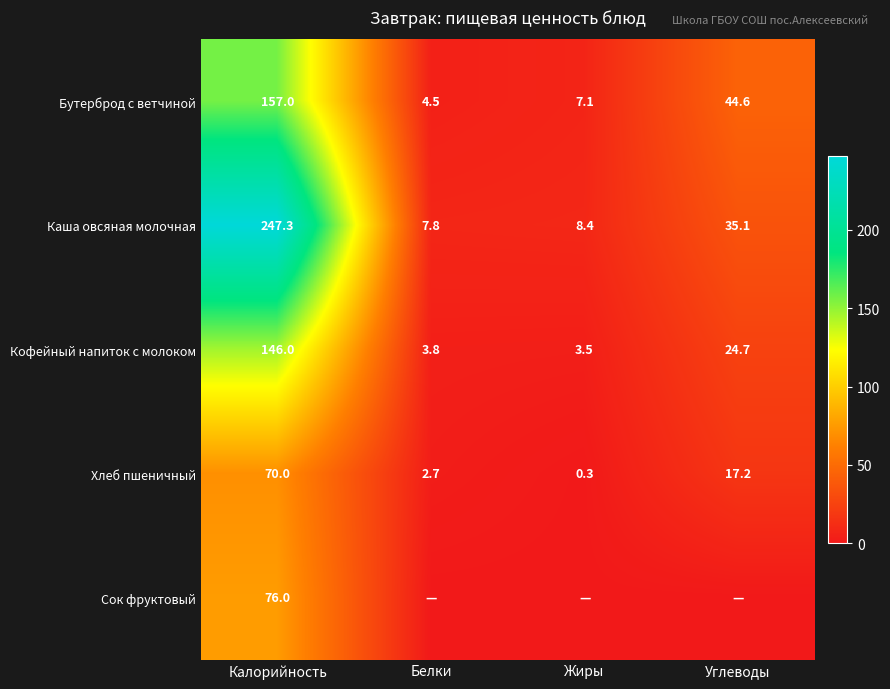

At how many categories does at least one series exceed 49?

1